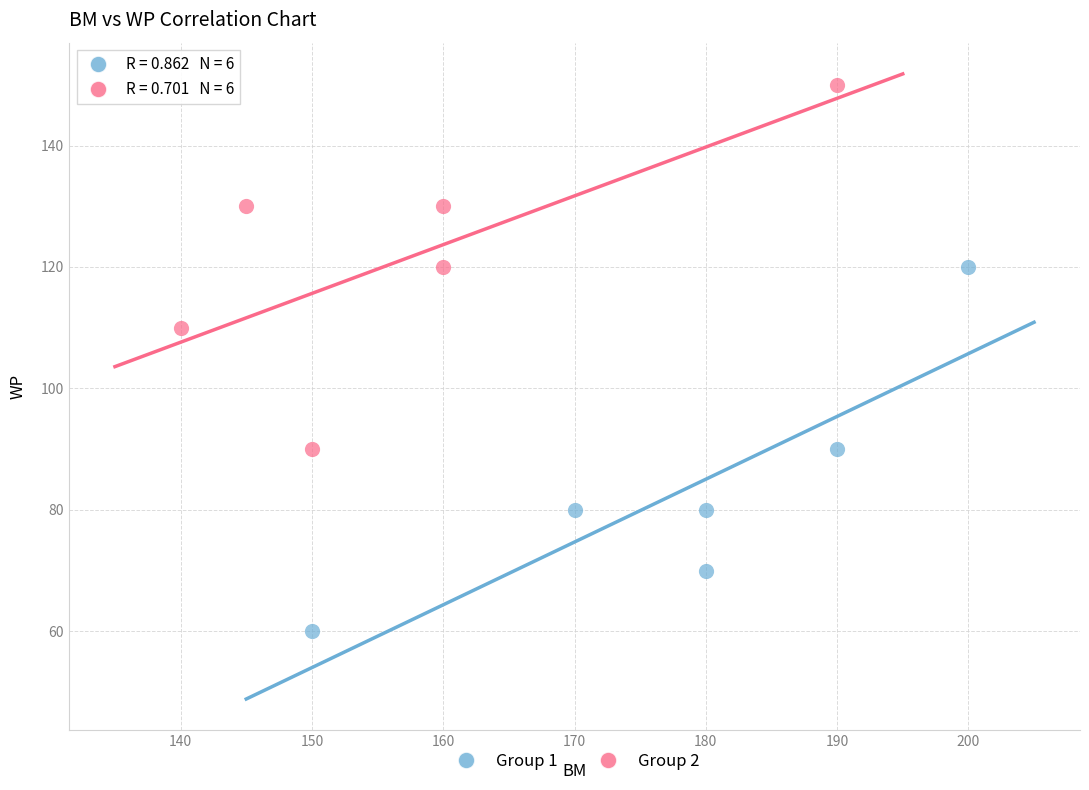

What are all the series names shown in the legend?

Group 1, Group 2